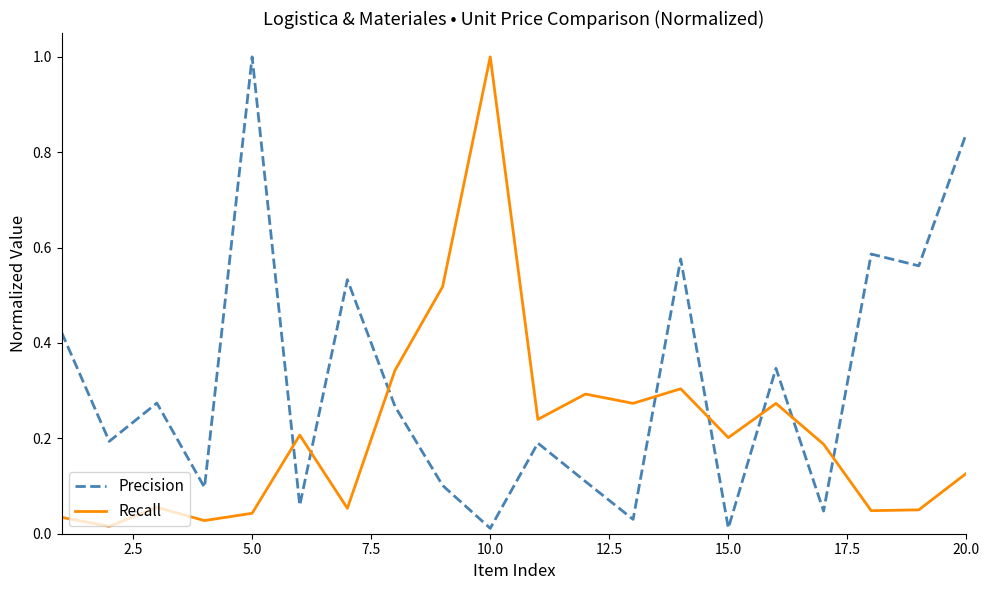

Rank the series by their average value, from highest to lowest.

Precision, Recall